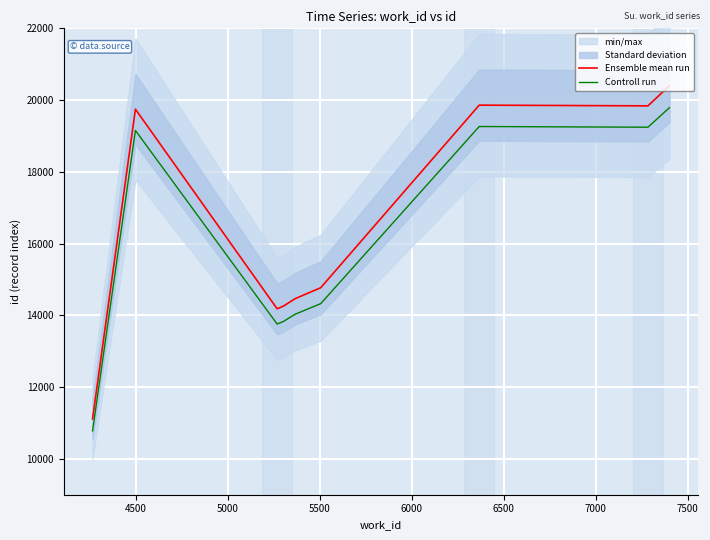

How many interior local peaks does the Ensemble mean run series have?

2